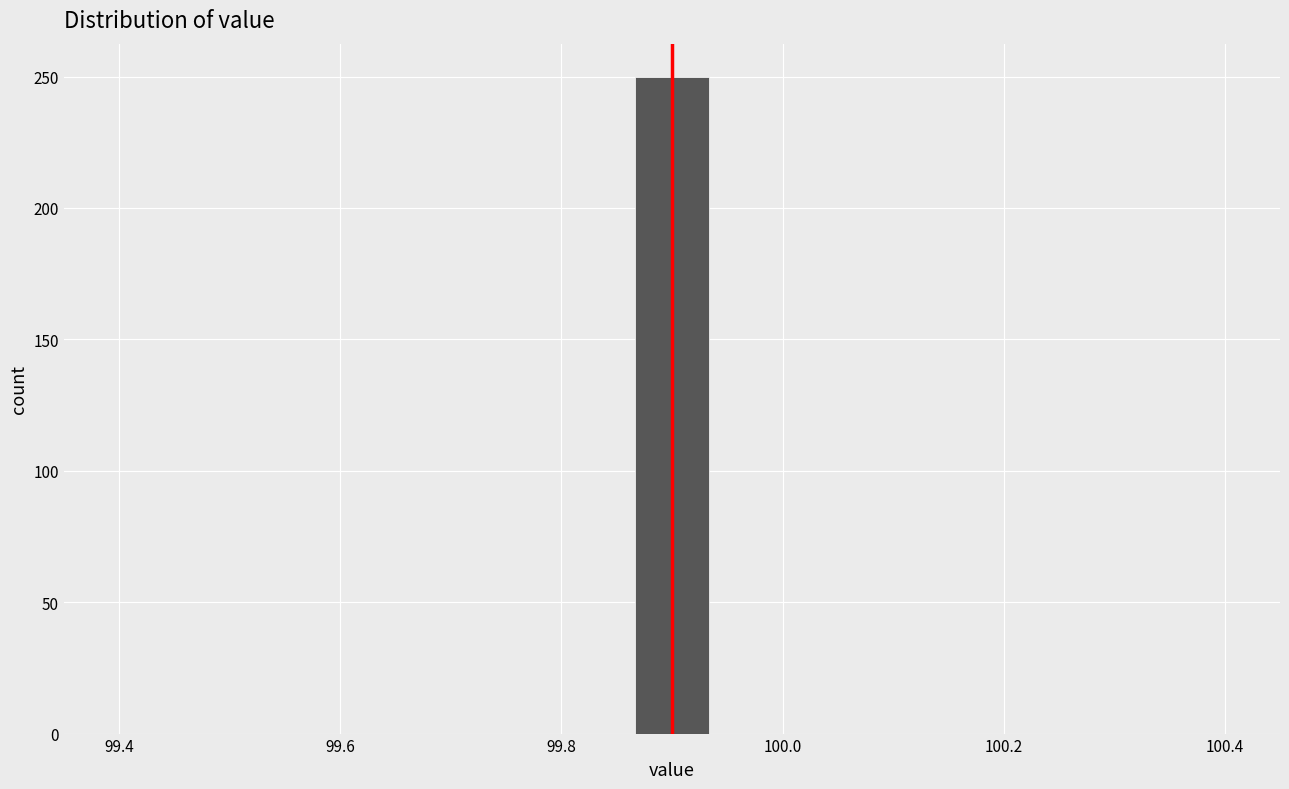

Read against the x-axis, roughly where is the centre of the tallest bar?

99.90